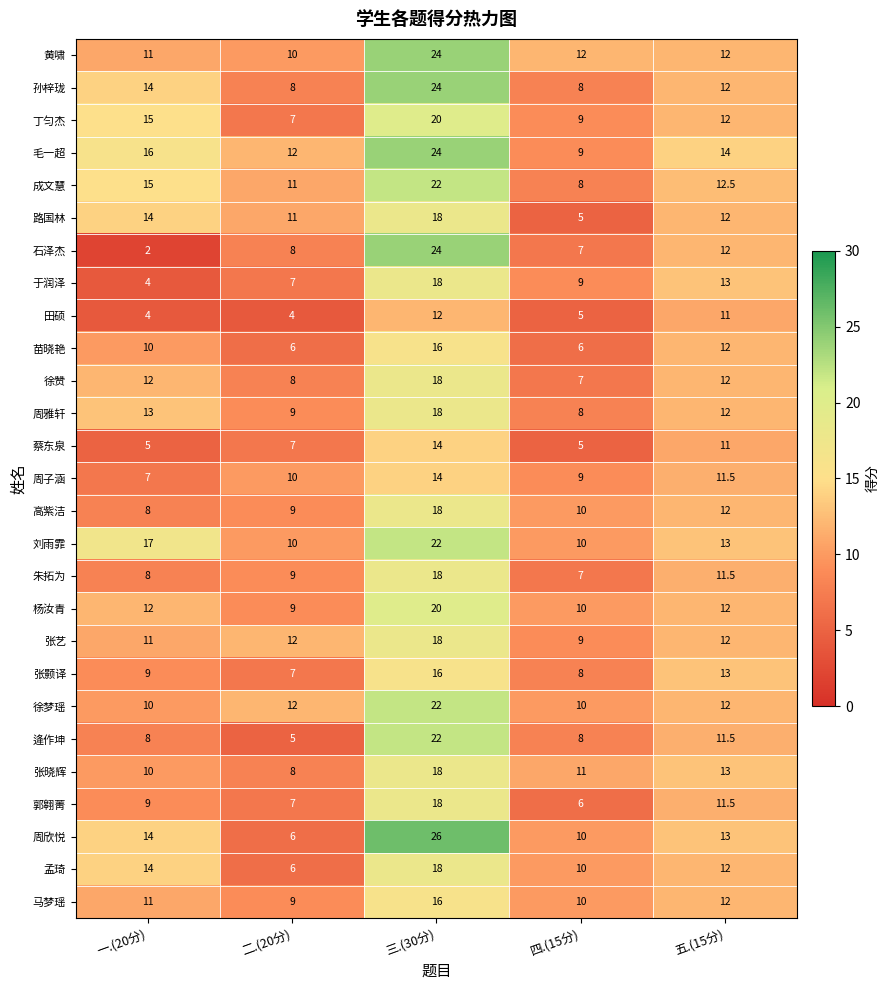

Where is 周子涵 nearest to the value 10?

二.(20分)